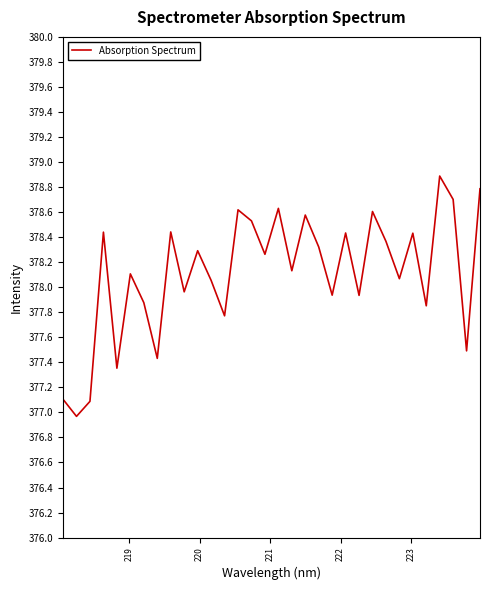

How many interior local peaks (higher than both neighbors) does the data have?

11